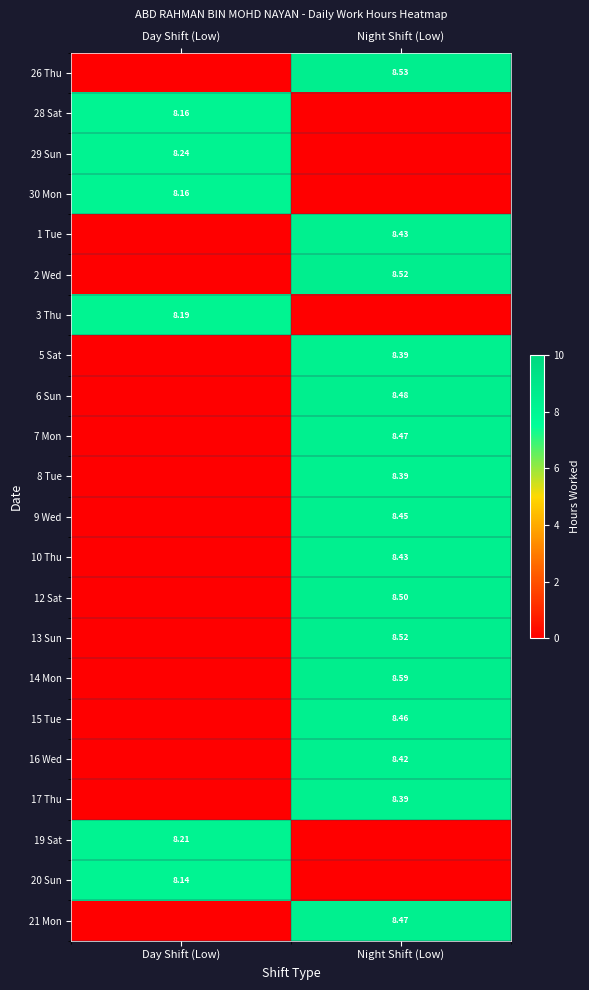

Is the value of 1 Tue at Day Shift (Low) greater than the value of 12 Sat at Night Shift (Low)?

No